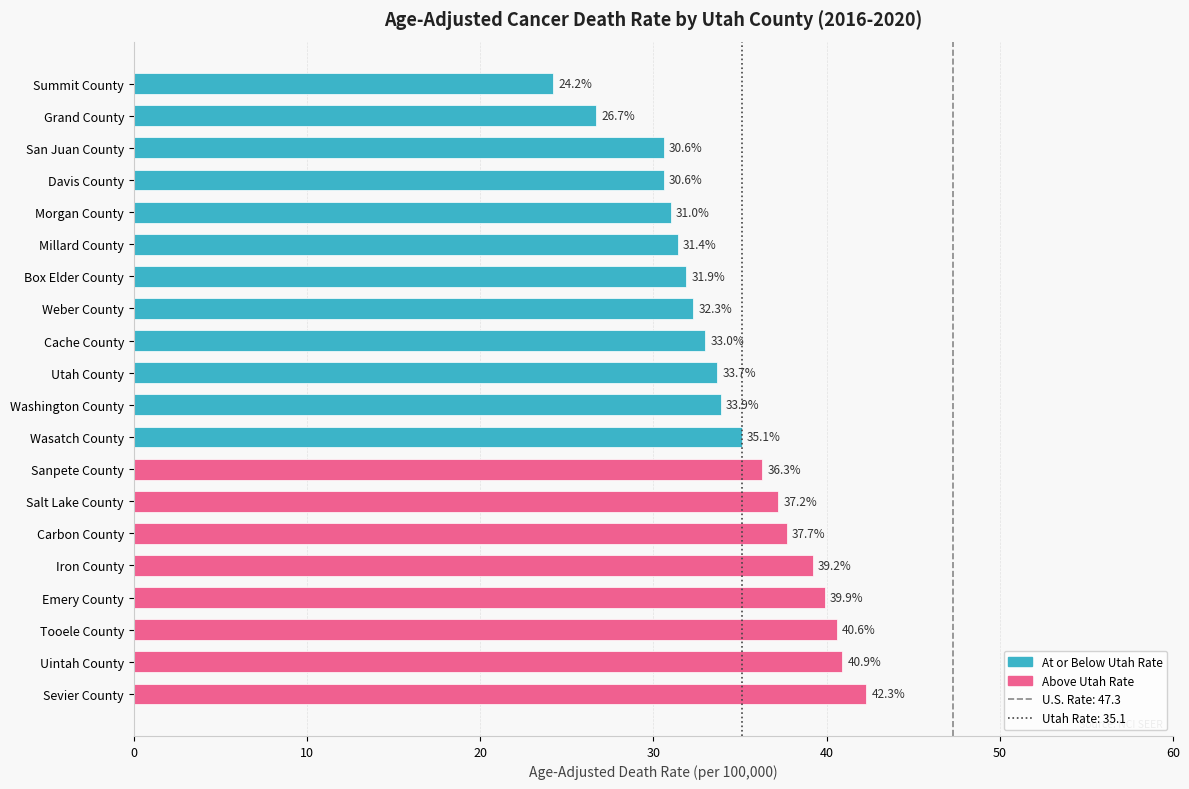

Reading bottom to top, transcribe all the data shown in this chart.

42.3	40.9	40.6	39.9	39.2	37.7	37.2	36.3	35.1	33.9	33.7	33.0	32.3	31.9	31.4	31.0	30.6	30.6	26.7	24.2